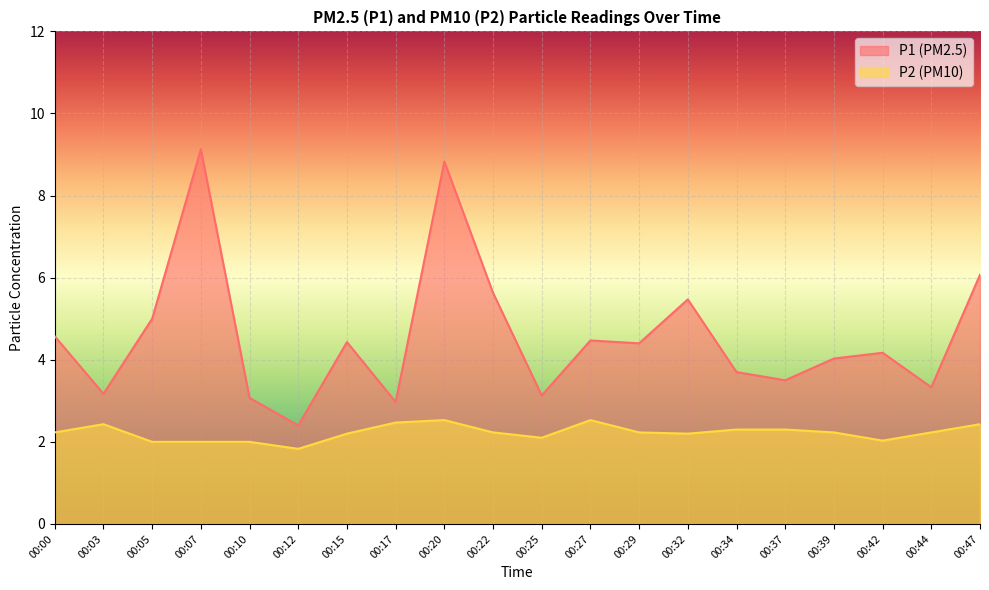

What is the value of the P2 point at the 3rd from the left?

2.0